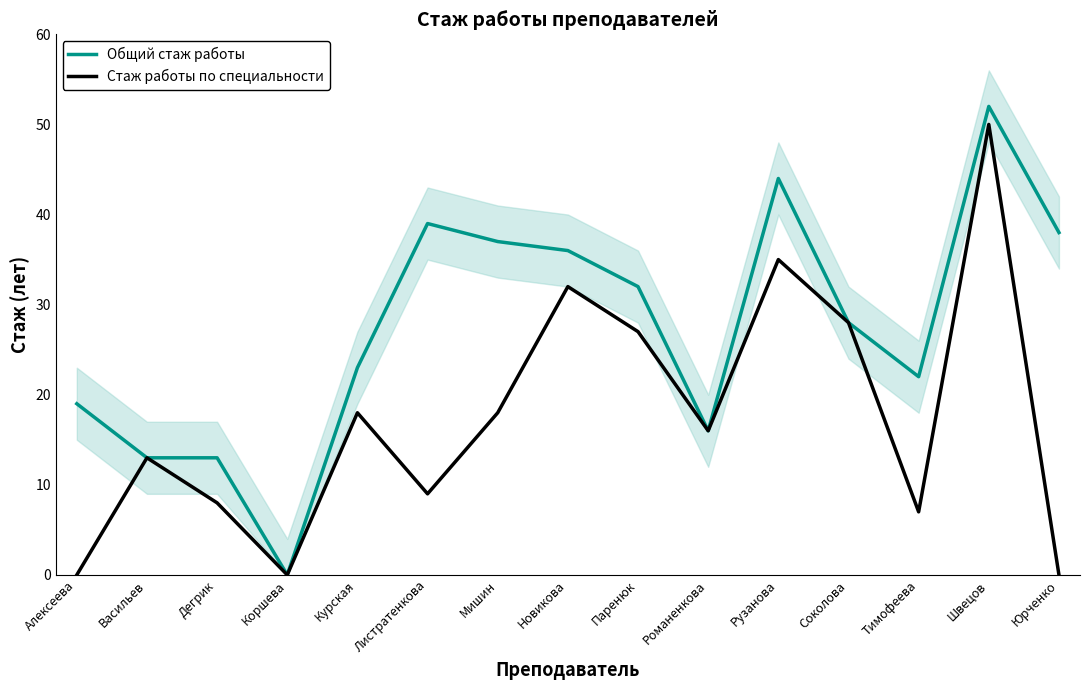

What is the difference between the maximum and minimum values in the Общий стаж работы series?

52